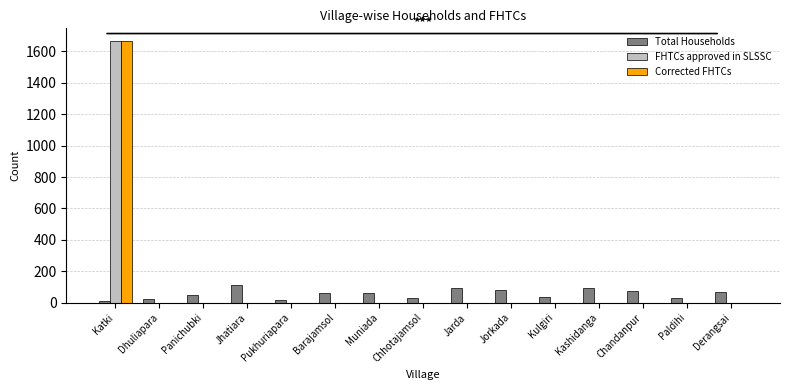

What is the maximum value for Total Households?

113